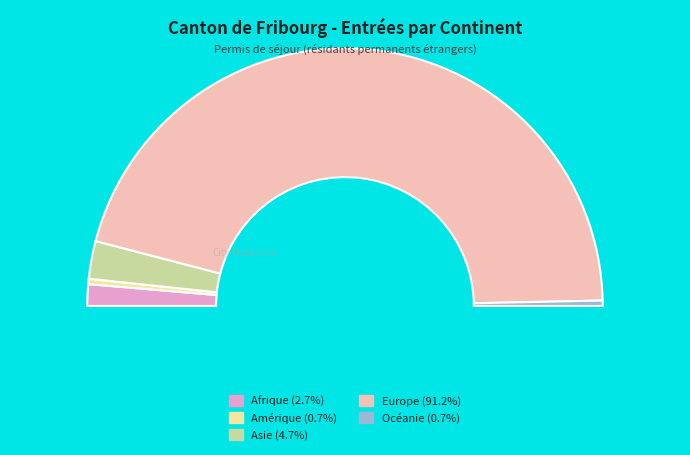

Is the sum of Afrique and Asie greater than half?

No